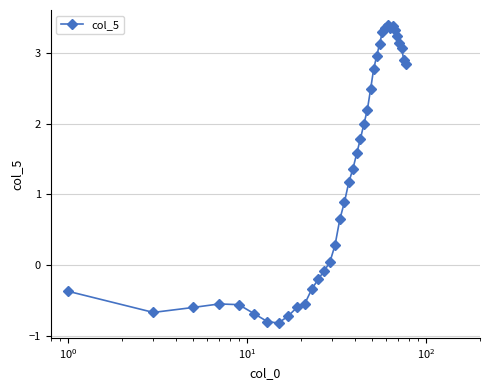

How many values exceed 1?

21